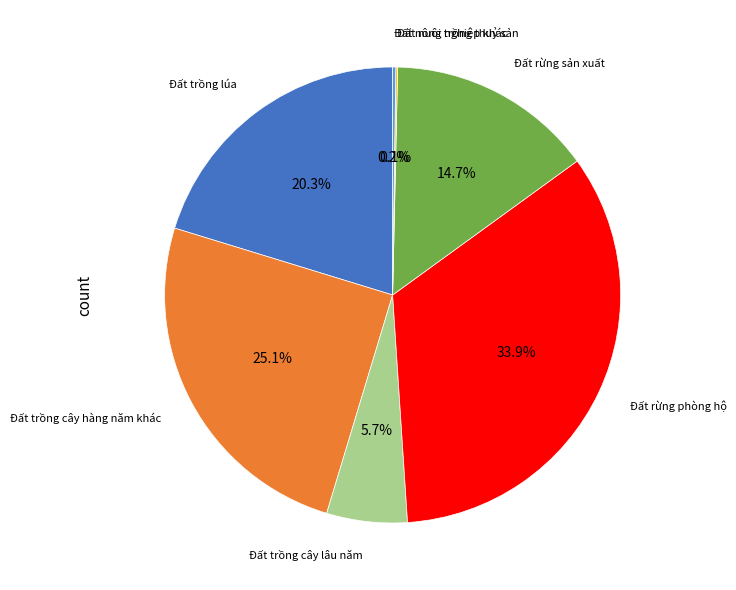

What percentage is the Đất trồng cây lâu năm slice, to the nearest percent?

6%